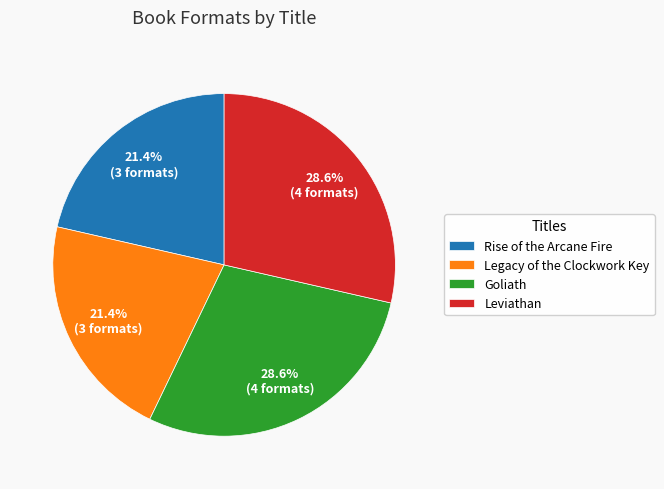

How many slices are in this pie chart?

4